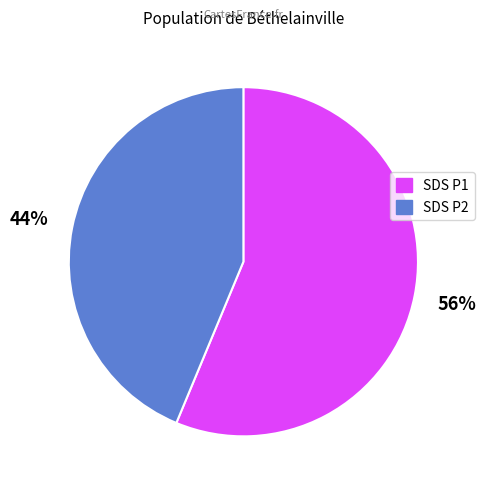

To the nearest percent, what is the average slice percentage?

50%